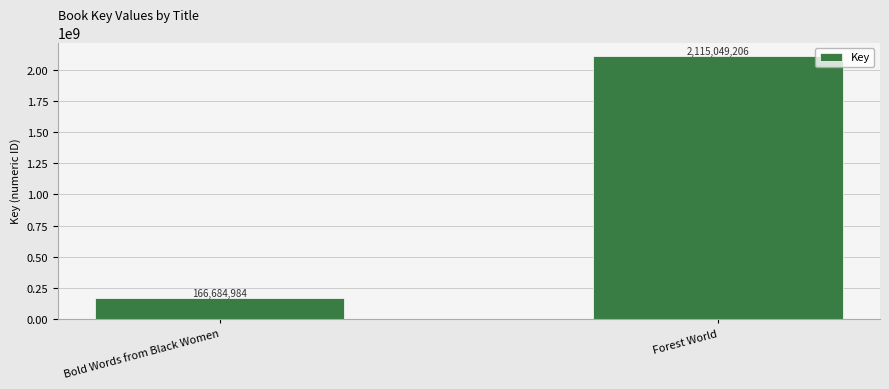

Reading left to right, what are all the values shown in this chart?

166684984	2115049206